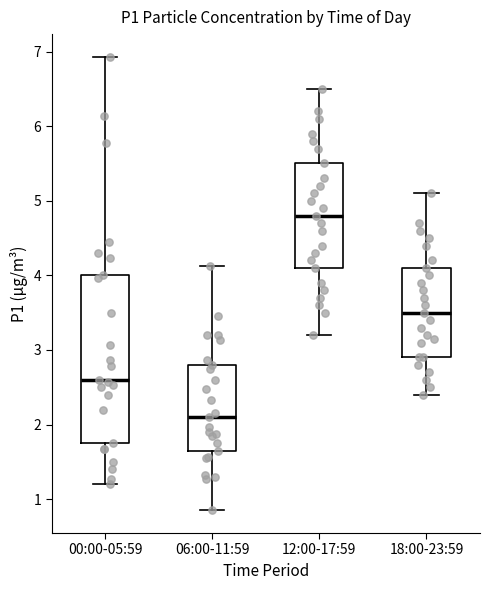

Which box has the lowest median line?

06:00-11:59